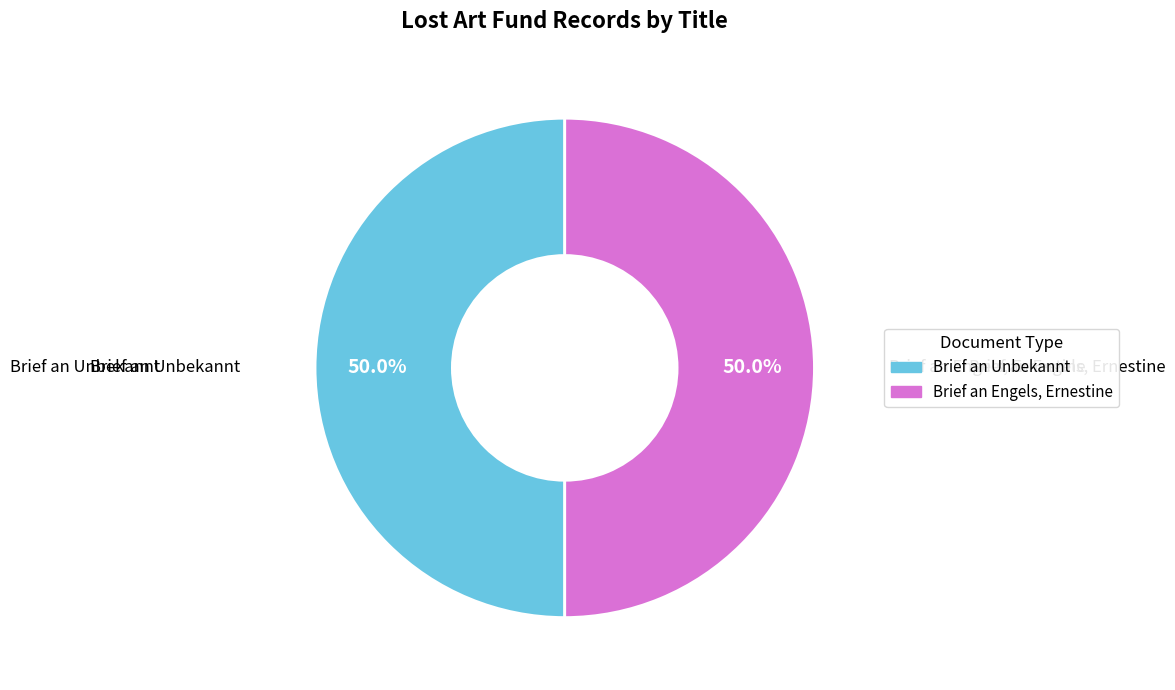

Is it true that Brief an Engels, Ernestine is 57% of the pie?

False